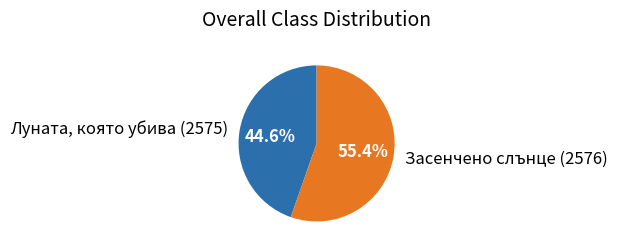

How many segments does this pie chart have?

2